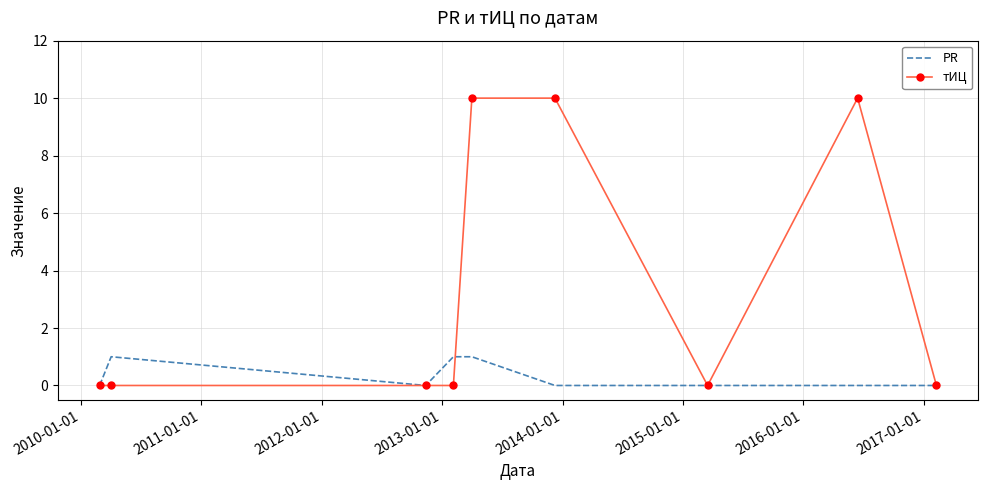

List the series in order of their overall mean, highest first.

тИЦ, PR